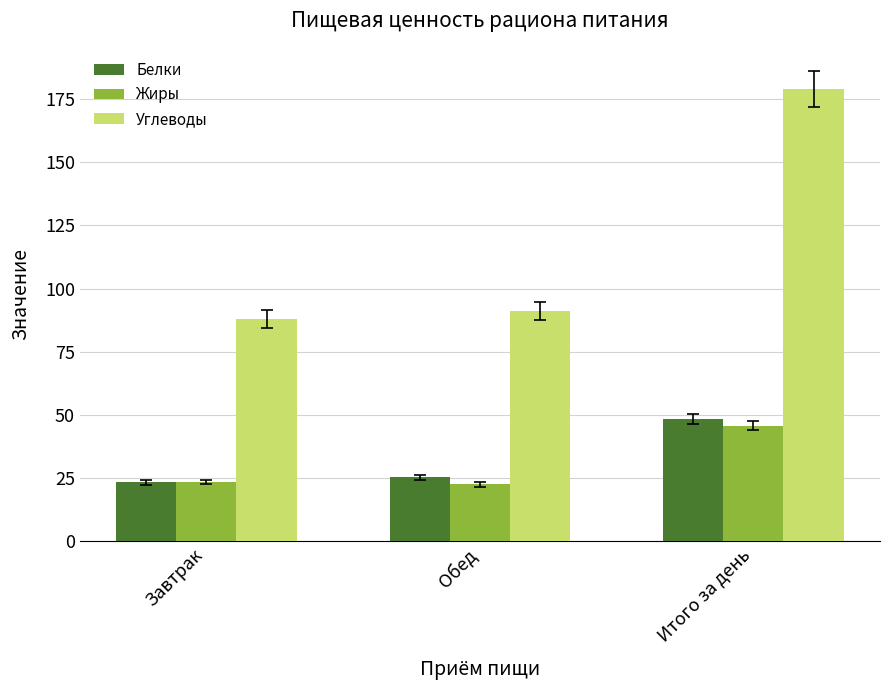

What is the sum of all Жиры values?

91.4